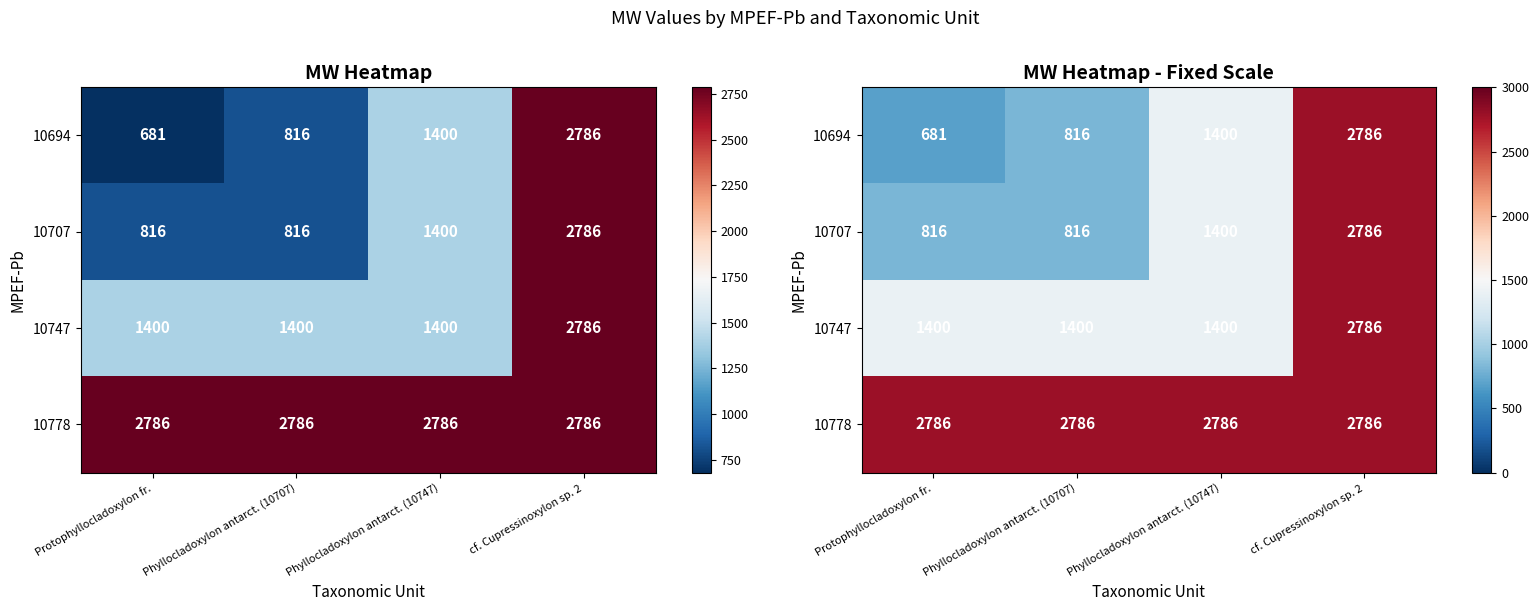

At which label does 10778 reach its peak?

Protophyllocladoxylon fr.